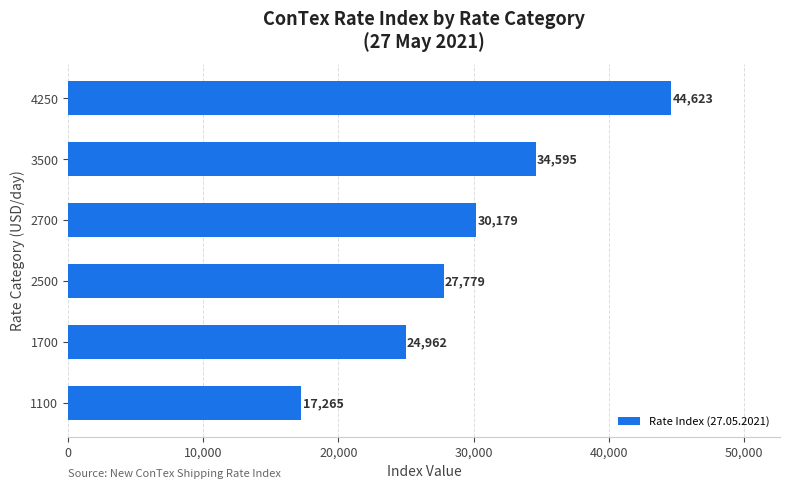

What is the difference between the maximum and second lowest values?

19661